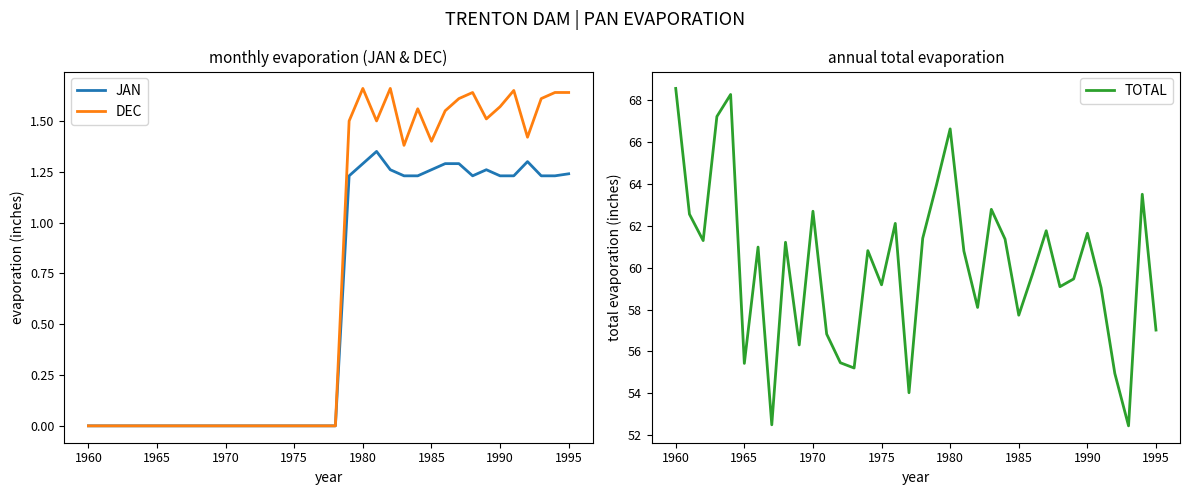

At which label does TOTAL first exceed 60?

1960